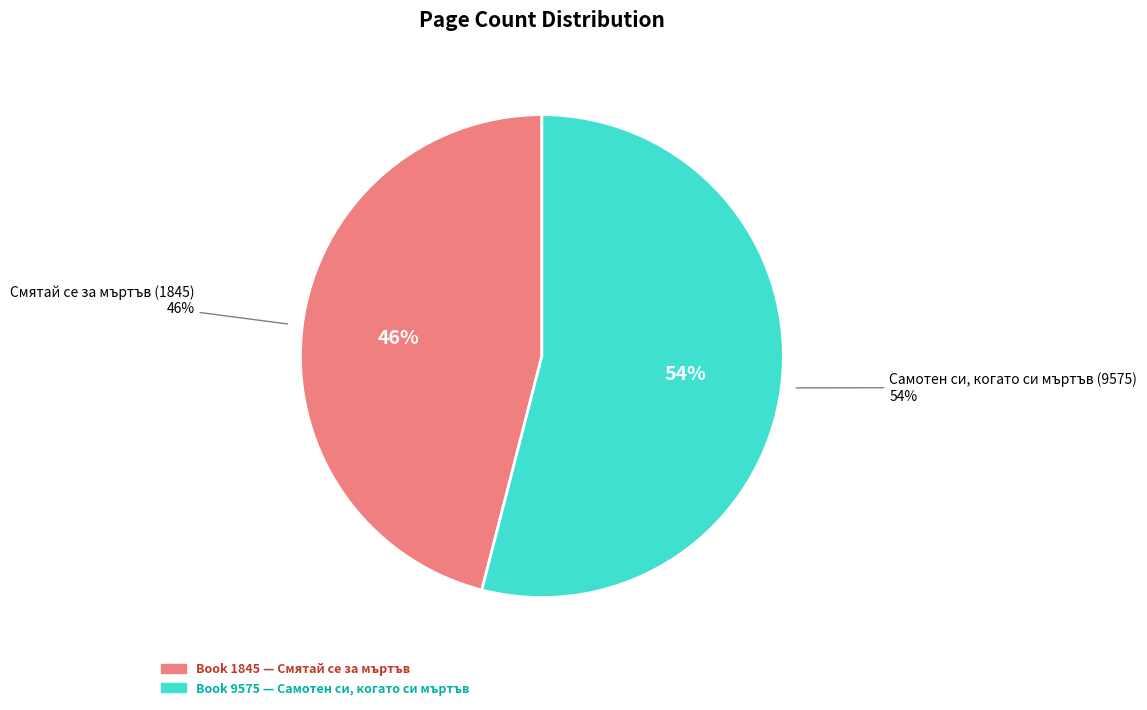

How many segments does this pie chart have?

2